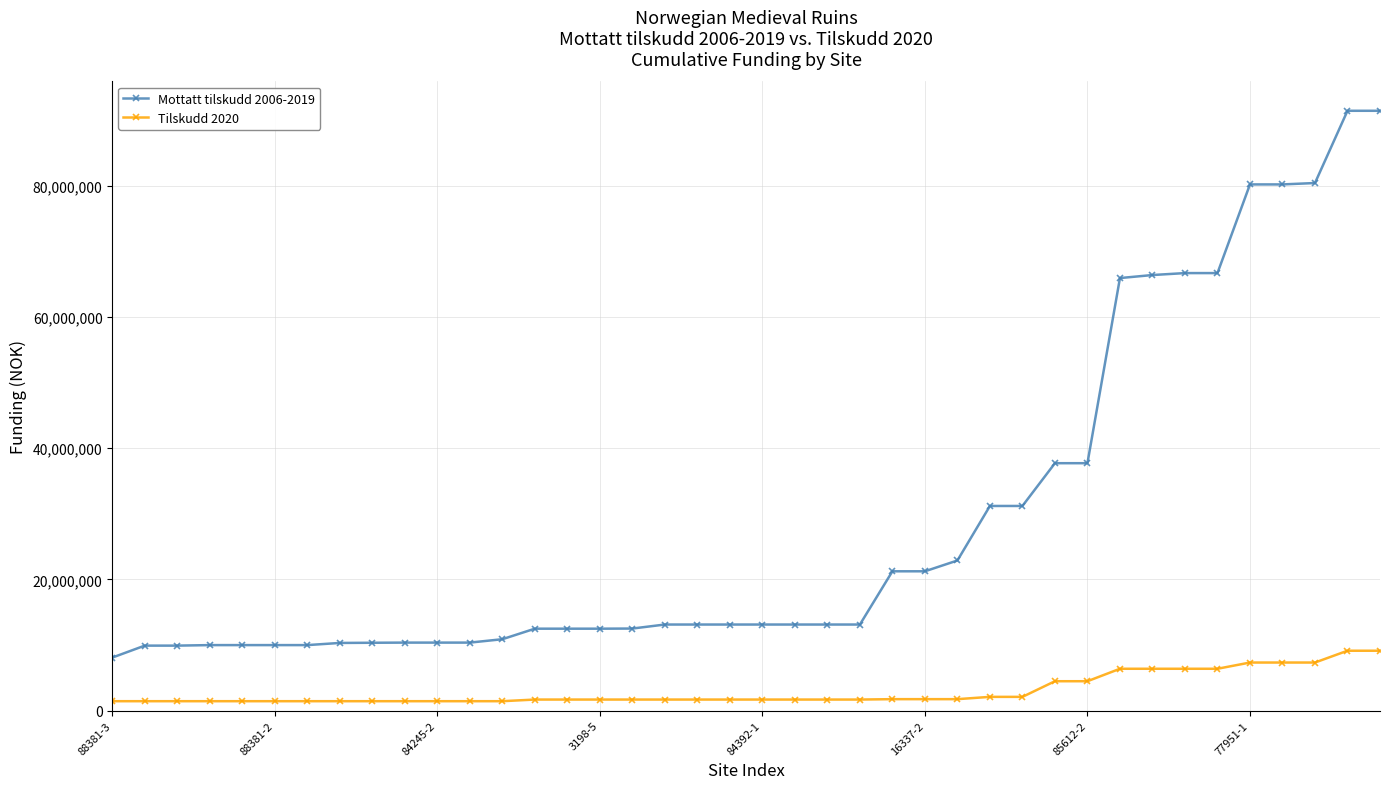

What is the value of the Mottatt tilskudd 2006-2019 point at the 13th from the left?

10880745